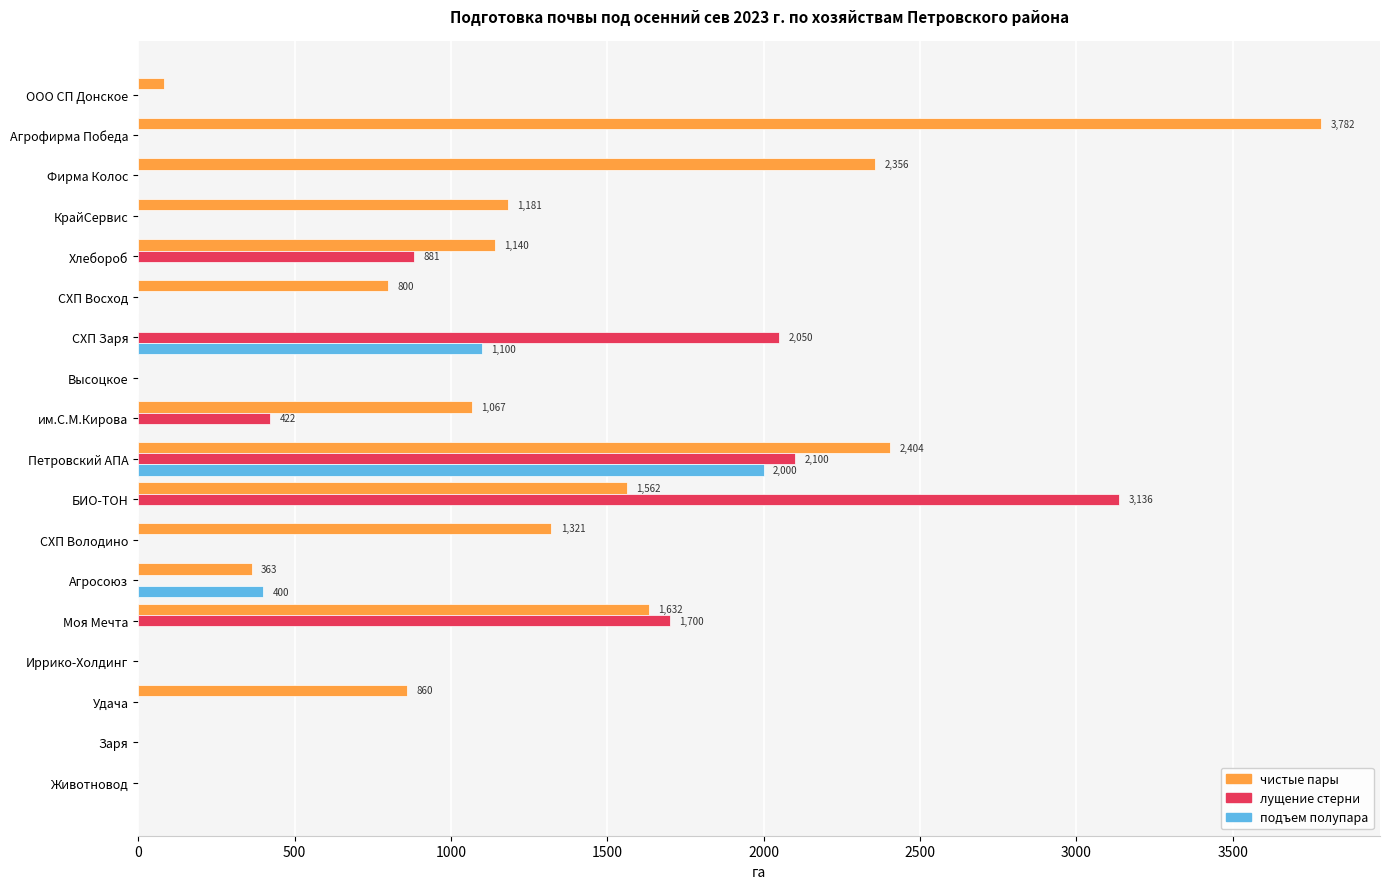

What is the sum of the чистые пары values at ООО СП Донское and КрайСервис?

1262.0